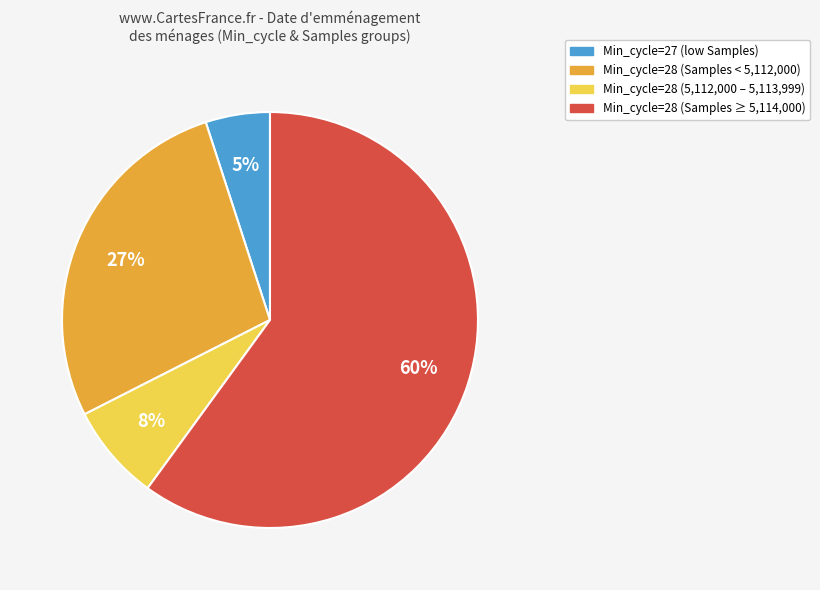

To the nearest percent, what is the average slice percentage?

25%